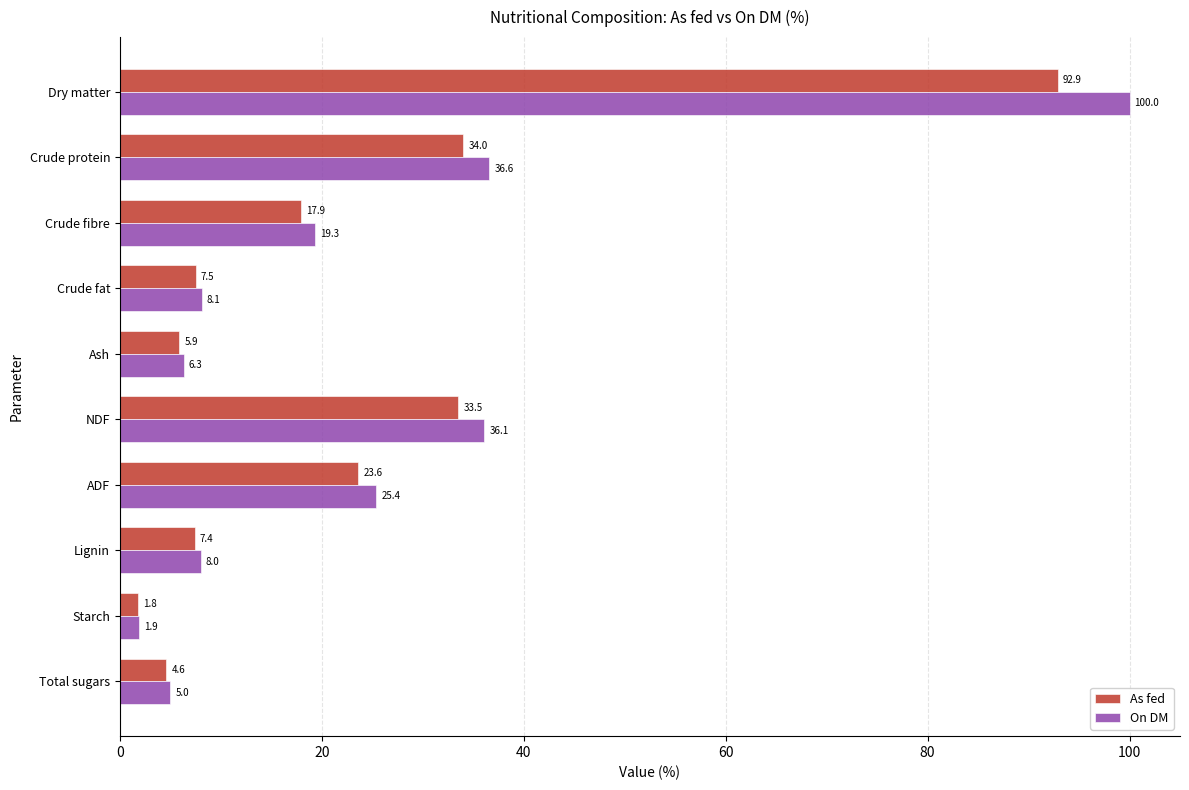

What are all the series names shown in the legend?

As fed, On DM